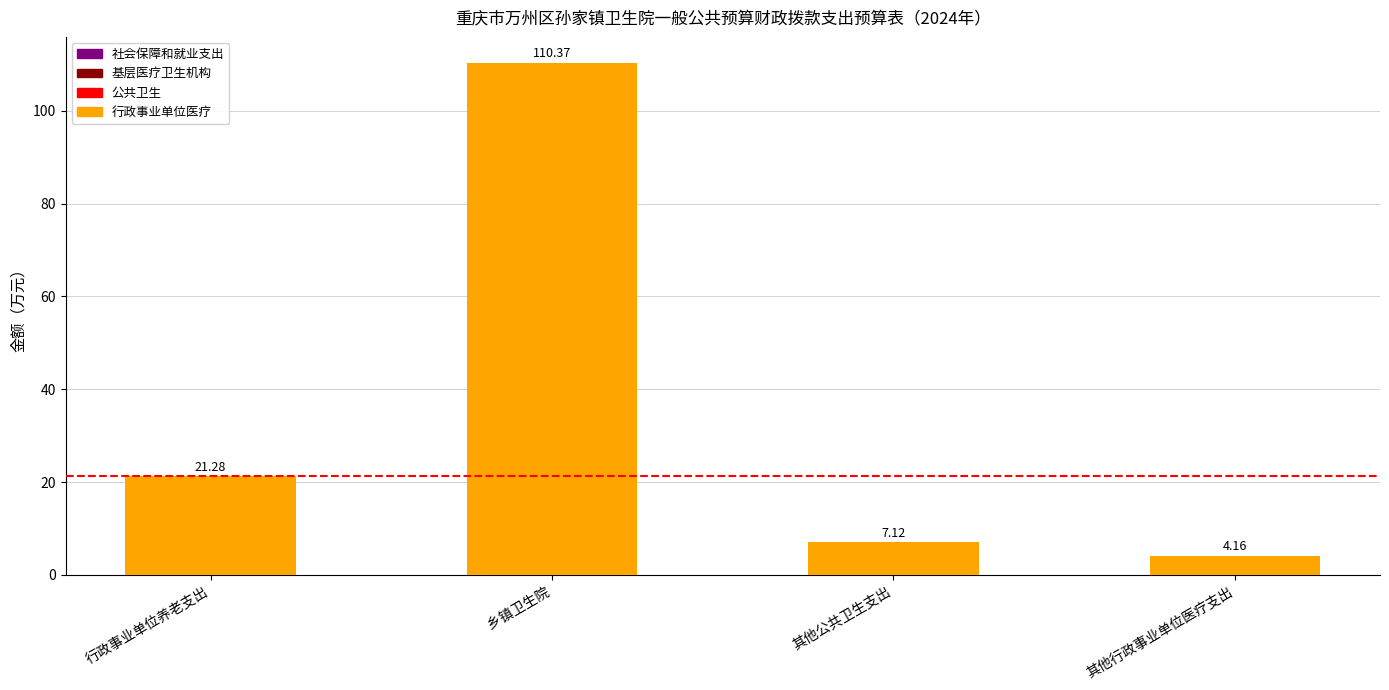

Rank the categories by value from lowest to highest.

其他行政事业单位医疗支出, 其他公共卫生支出, 行政事业单位养老支出, 乡镇卫生院